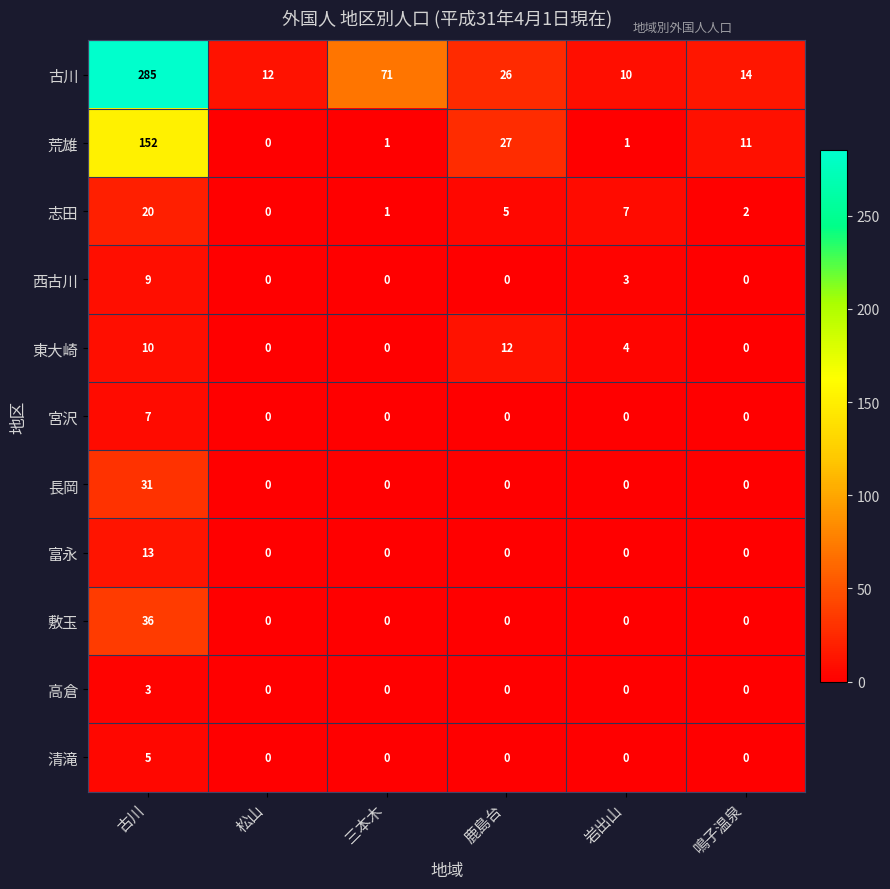

At which category is the sum across all series the highest?

古川